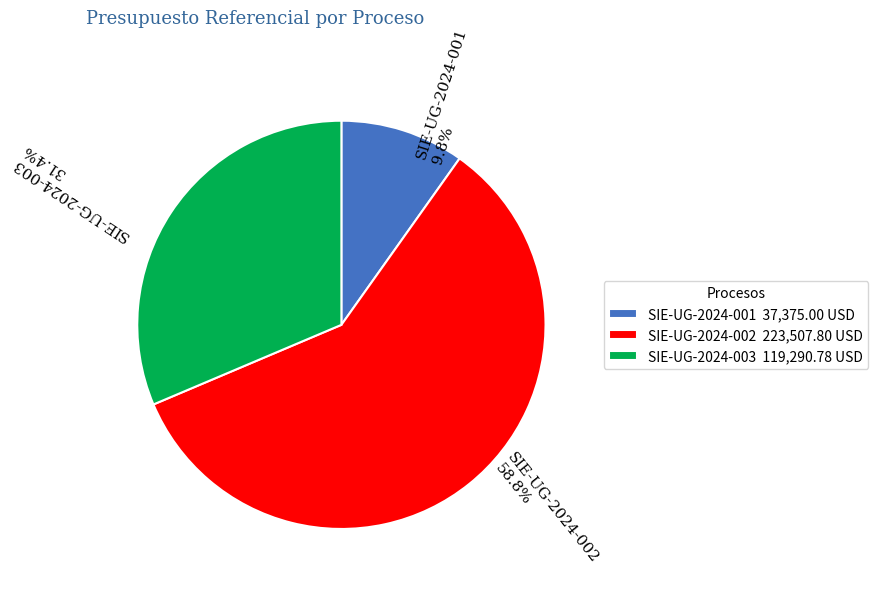

Rank the categories by value from lowest to highest.

SIE-UG-2024-001, SIE-UG-2024-003, SIE-UG-2024-002